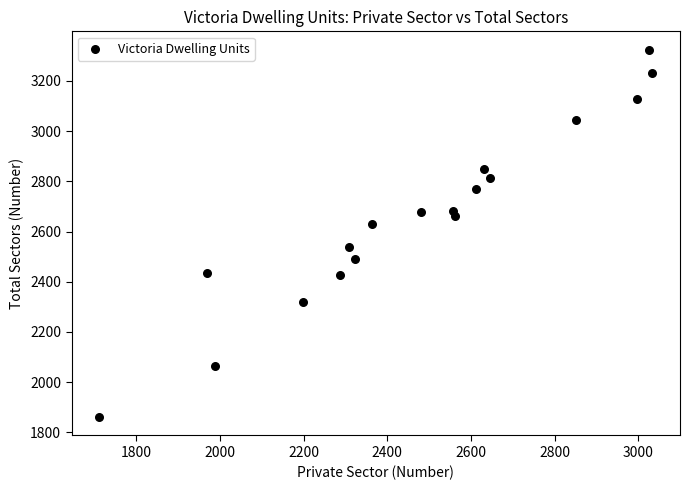

What is the range of Y values (max minus min)?

1463